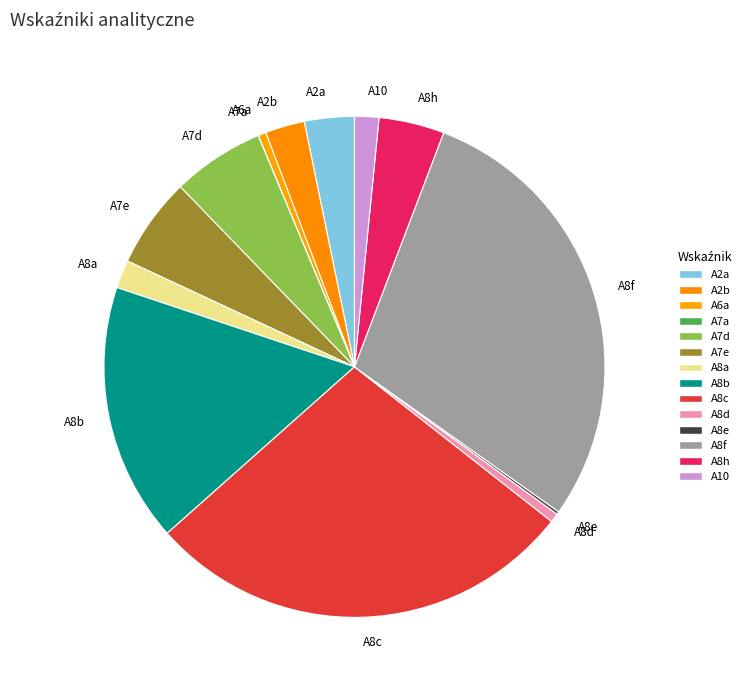

Is A8h the majority of the pie?

No